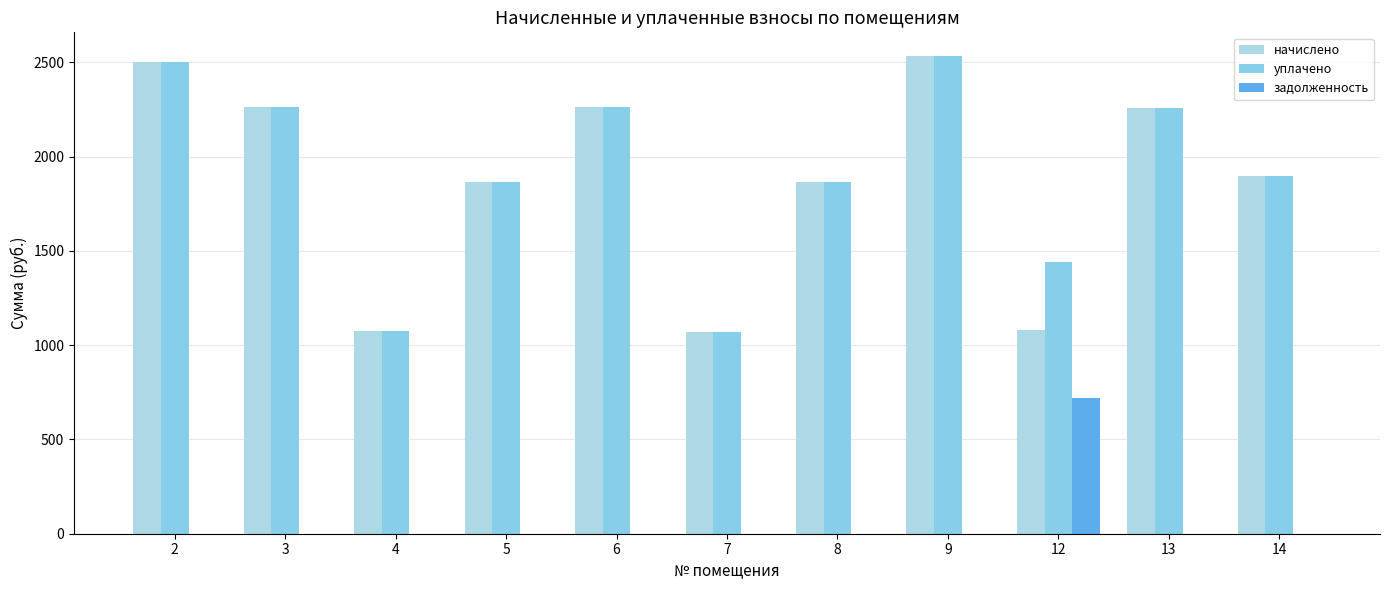

Does the chart contain stacked bars?

No